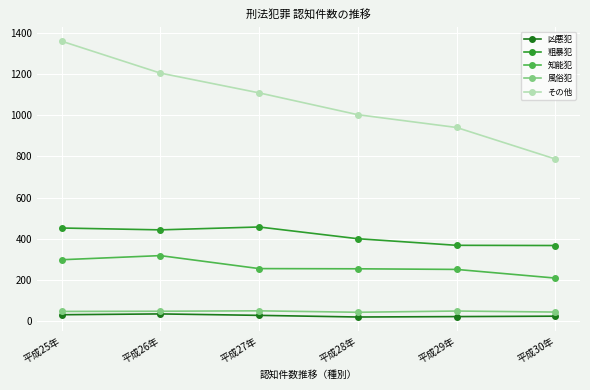

What is the value of the 風俗犯 point at the 6th from the left?

44